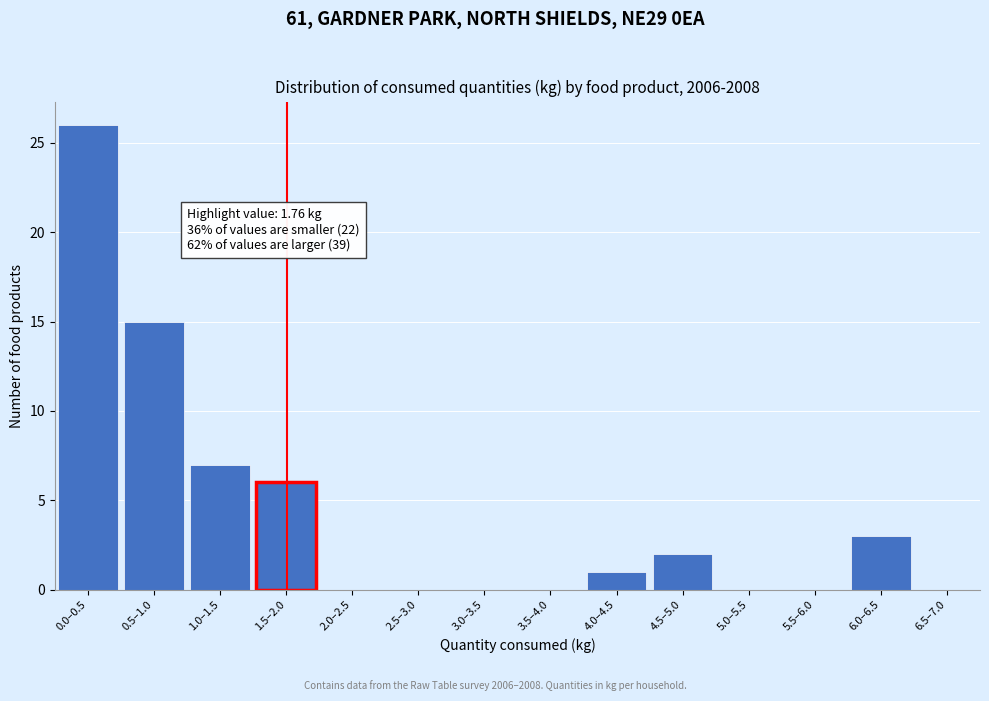

Reading right to left, transcribe all the data shown in this chart.

6.5–7.0=0	6.0–6.5=3	5.5–6.0=0	5.0–5.5=0	4.5–5.0=2	4.0–4.5=1	3.5–4.0=0	3.0–3.5=0	2.5–3.0=0	2.0–2.5=0	1.5–2.0=6	1.0–1.5=7	0.5–1.0=15	0.0–0.5=26